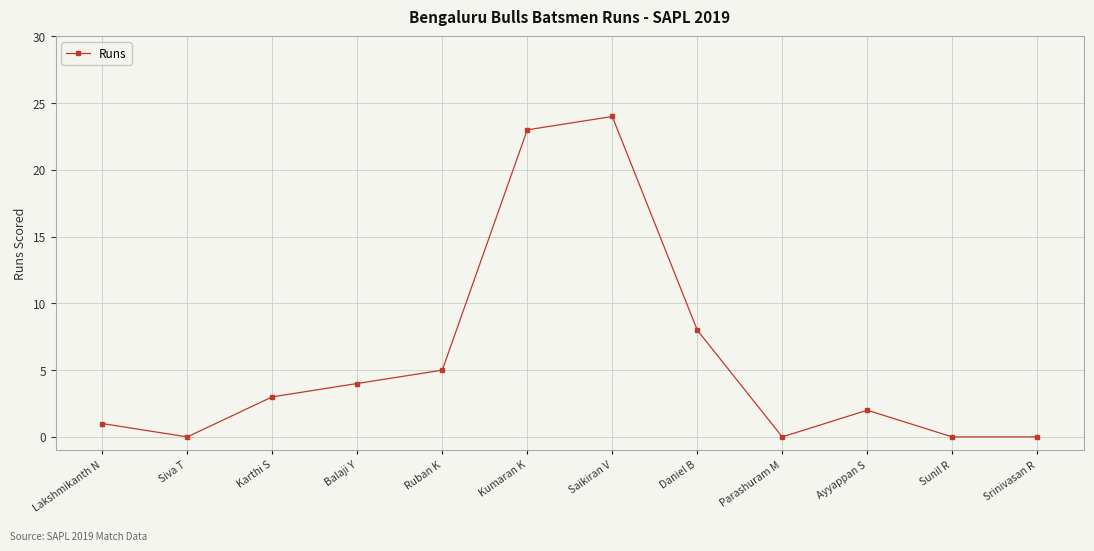

What is the value of the 6th point from the left?

23